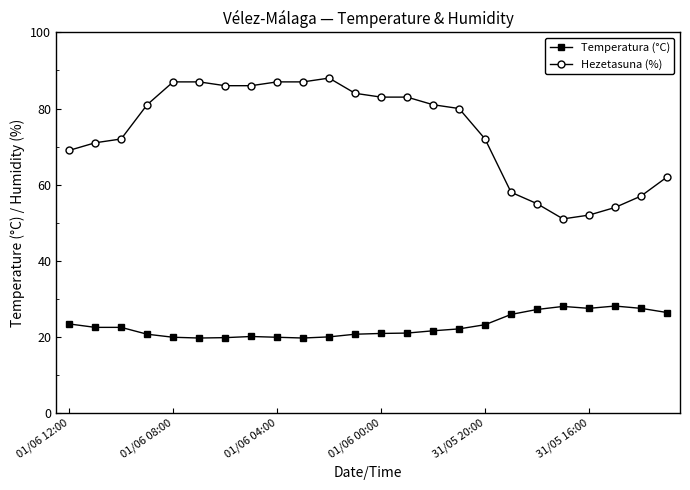

What is the minimum value for Hezetasuna (%)?

51.0